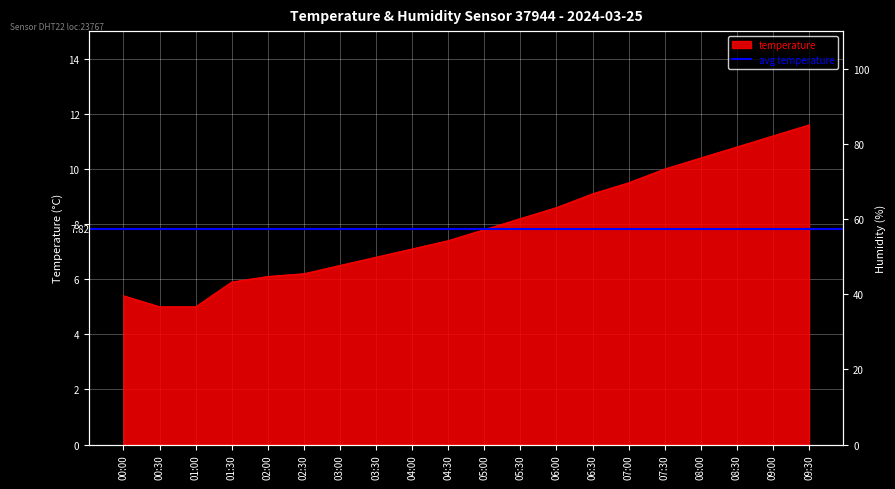

What is the difference between the maximum and minimum values?

6.6